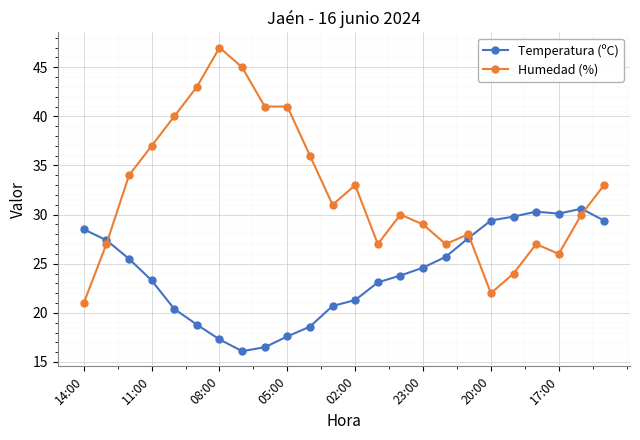

At how many categories does at least one series exceed 19?

24